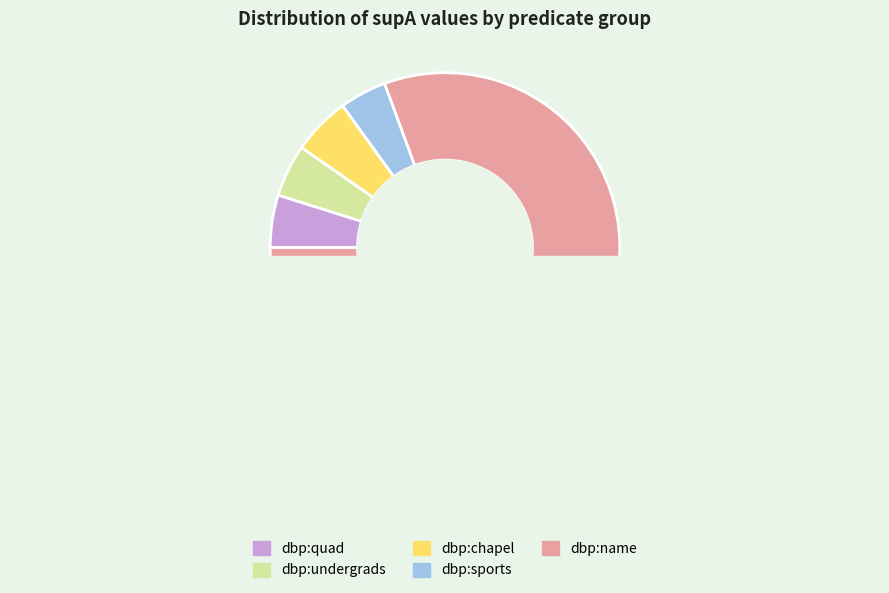

Which slice is the largest?

dbp:name